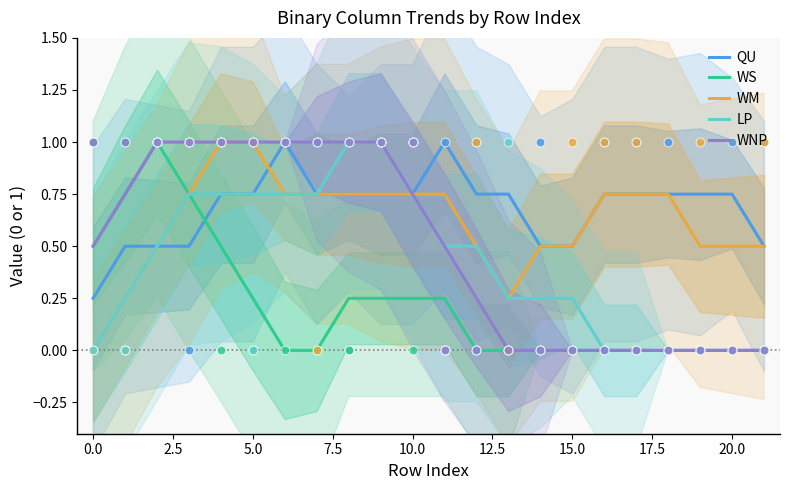

Is the value of WM at 0.0 greater than the value of QU at 15.0?

No